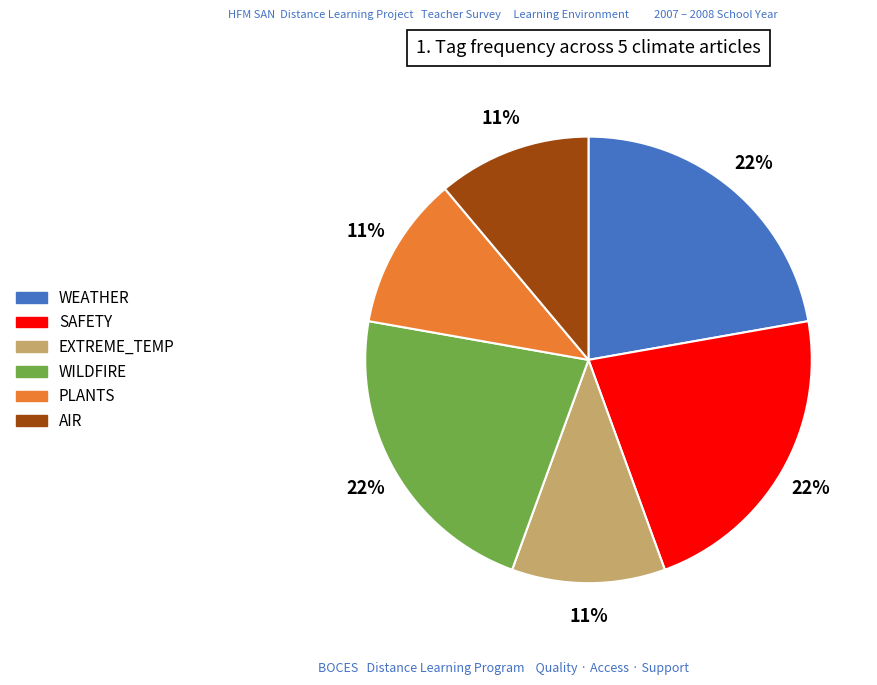

Combined, do WILDFIRE and AIR account for over 50%?

No